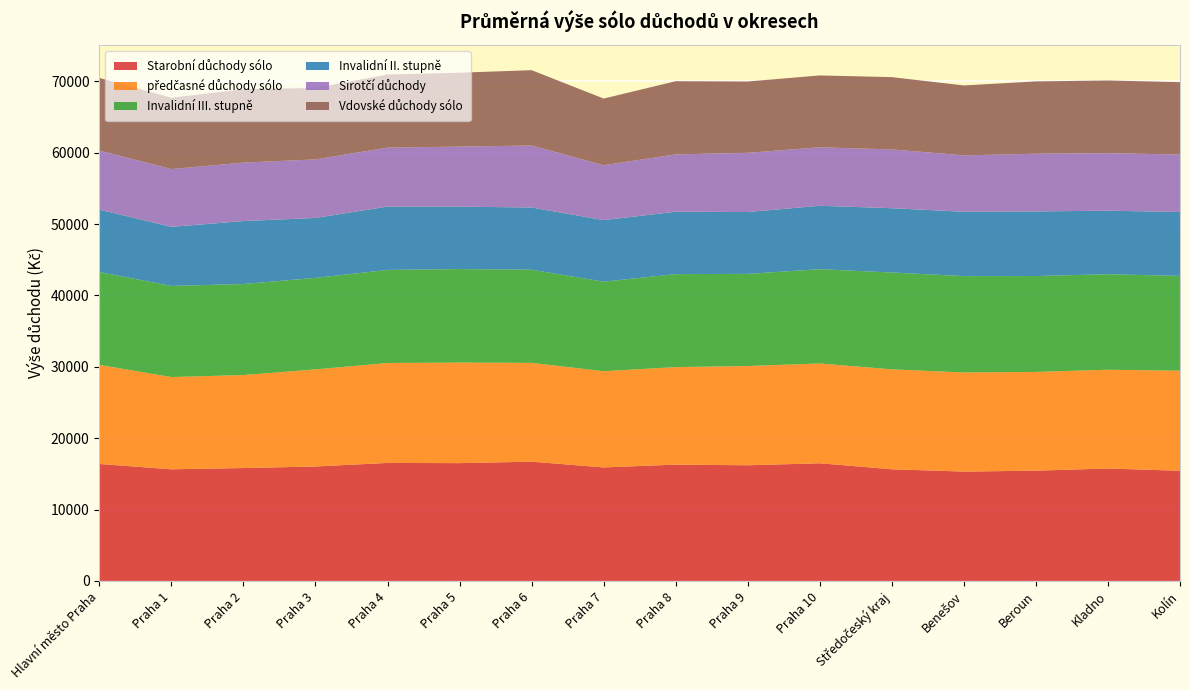

Reading right to left, transcribe all the data shown in this chart.

Starobní důchody sólo: Kolín=15439	Kladno=15754	Beroun=15455	Benešov=15322	Středočeský kraj=15647	Praha 10=16486	Praha 9=16207	Praha 8=16299	Praha 7=15904	Praha 6=16712	Praha 5=16508	Praha 4=16535	Praha 3=16036	Praha 2=15819	Praha 1=15642	Hlavní město Praha=16392
předčasné důchody sólo: Kolín=14017	Kladno=13844	Beroun=13833	Benešov=13889	Středočeský kraj=14001	Praha 10=13988	Praha 9=13911	Praha 8=13662	Praha 7=13483	Praha 6=13847	Praha 5=14094	Praha 4=14003	Praha 3=13608	Praha 2=13033	Praha 1=12928	Hlavní město Praha=13877
Invalidní III. stupně: Kolín=13288	Kladno=13383	Beroun=13436	Benešov=13502	Středočeský kraj=13572	Praha 10=13212	Praha 9=12913	Praha 8=13034	Praha 7=12552	Praha 6=13055	Praha 5=13103	Praha 4=13043	Praha 3=12825	Praha 2=12757	Praha 1=12769	Hlavní město Praha=13017
Invalidní II. stupně: Kolín=8958	Kladno=8902	Beroun=9059	Benešov=9022	Středočeský kraj=9014	Praha 10=8890	Praha 9=8667	Praha 8=8746	Praha 7=8627	Praha 6=8720	Praha 5=8746	Praha 4=8878	Praha 3=8400	Praha 2=8819	Praha 1=8285	Hlavní město Praha=8752
Sirotčí důchody: Kolín=8053	Kladno=8060	Beroun=8085	Benešov=7906	Středočeský kraj=8237	Praha 10=8194	Praha 9=8298	Praha 8=8034	Praha 7=7696	Praha 6=8689	Praha 5=8419	Praha 4=8267	Praha 3=8210	Praha 2=8194	Praha 1=8097	Hlavní město Praha=8272
Vdovské důchody sólo: Kolín=10146	Kladno=10189	Beroun=10137	Benešov=9795	Středočeský kraj=10132	Praha 10=10070	Praha 9=9994	Praha 8=10255	Praha 7=9337	Praha 6=10555	Praha 5=10352	Praha 4=10248	Praha 3=10009	Praha 2=10287	Praha 1=10000	Hlavní město Praha=10185